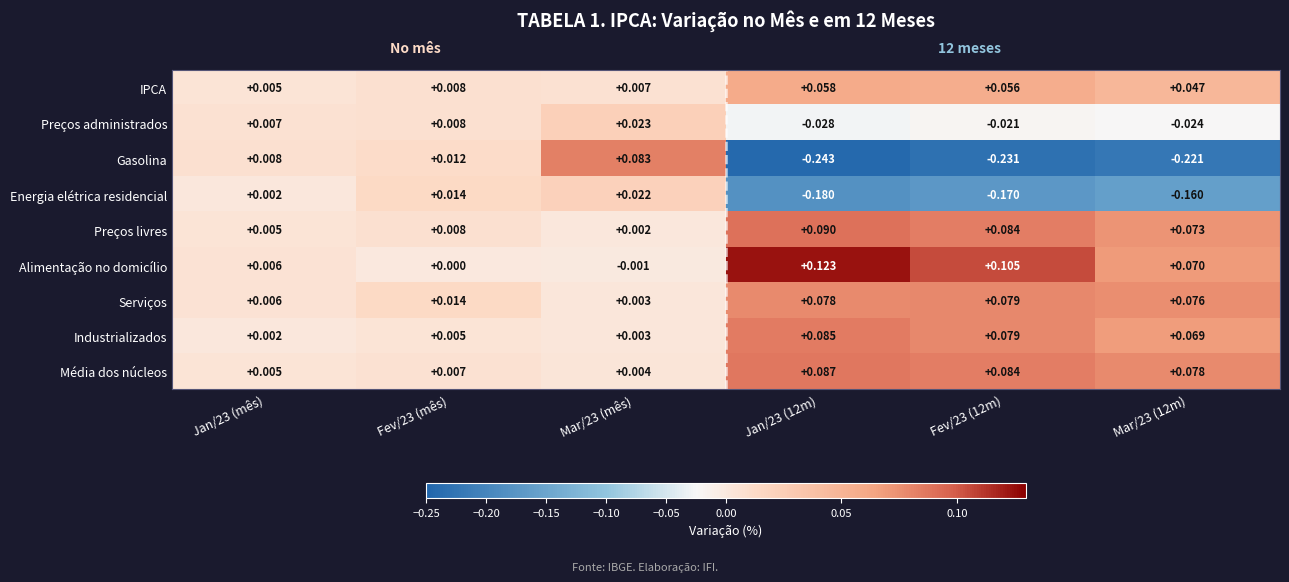

Which series has the widest spread of values?

Gasolina